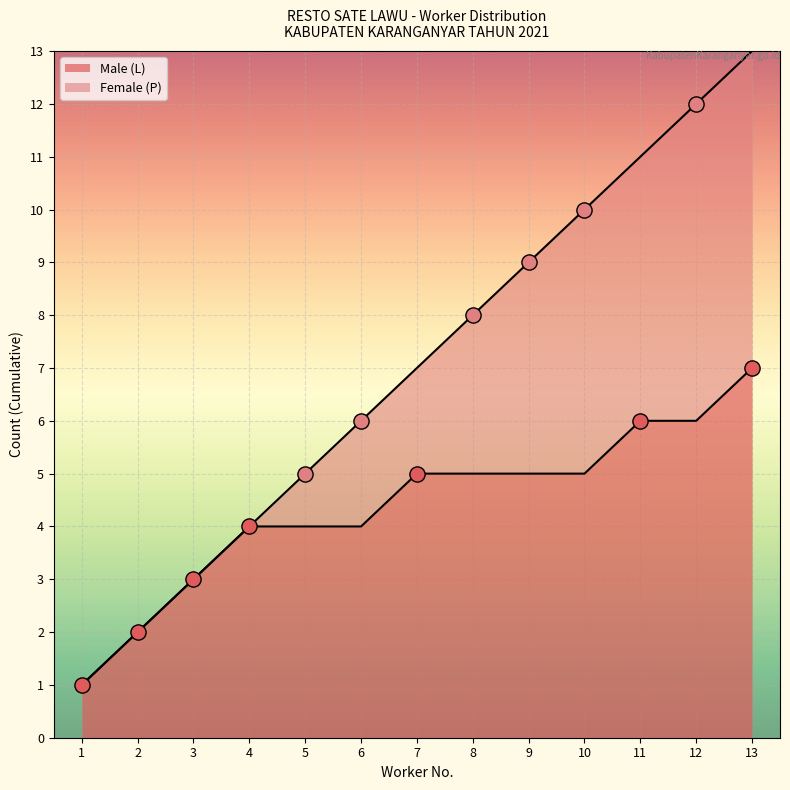

True or false: Male (L) has a value of 0 at 2.

False